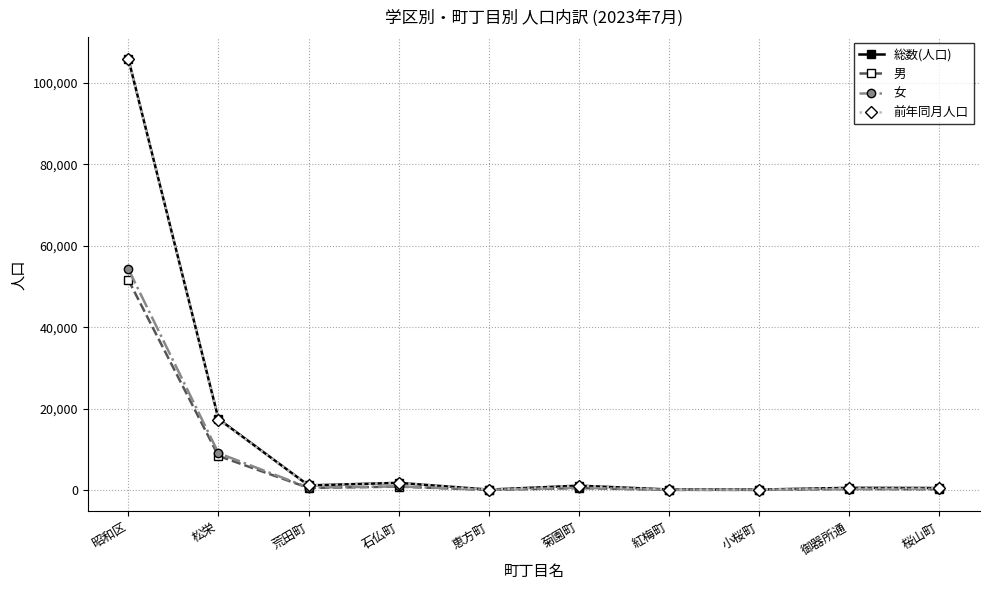

How many categories are shown in the chart?

10